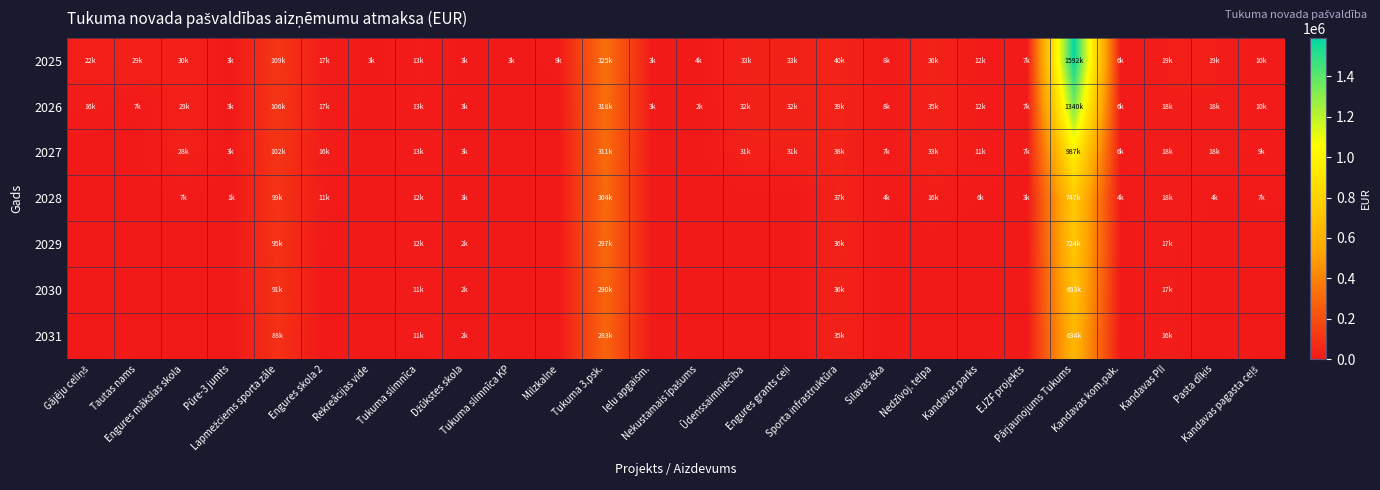

Reading left to right, extract all data points from this chart.

2025: Gājēju celiņš=22012.2	Tautas nams=29404.9	Engures mākslas skola=30405.8	Pūre-3 jumts=2811.6	Lapmežciems sporta zāle=109346.9	Engures skola 2=17175.4	Rekreācijas vide=2822.1	Tukuma slimnīca=13467.5	Džūkstes skola=2819.0	Tukuma slimnīca KP=2938.2	Milzkalne=8868.7	Tukuma 3.psk.=324509.5	Ielu apgaism.=3463.7	Nekustamais īpašums=3876.9	Ūdenssaimniecība=33126.1	Engures grants ceļi=33418.9	Sporta infrastruktūra=40265.6	Silavas ēka=7795.7	Nedzīvoj. telpa=36017.8	Kandavas parks=12046.2	EJZF projekts=7261.4	Pārjaunojums Tukums=1592019.7	Kandavas kom.pak.=5978.4	Kandavas PII=18955.6	Pasta dīķis=19154.4	Kandavas pagasta ceļš=9996.8
2026: Gājēju celiņš=16022.5	Tautas nams=7056.5	Engures mākslas skola=29192.4	Pūre-3 jumts=2774.1	Lapmežciems sporta zāle=105768.6	Engures skola 2=16503.5	Rekreācijas vide=0.0	Tukuma slimnīca=13023.1	Džūkstes skola=2737.9	Tukuma slimnīca KP=0.0	Milzkalne=0.0	Tukuma 3.psk.=317569.4	Ielu apgaism.=3371.8	Nekustamais īpašums=1878.0	Ūdenssaimniecība=31946.8	Engures grants ceļi=32285.9	Sporta infrastruktūra=39323.9	Silavas ēka=7523.8	Nedzīvoj. telpa=34749.8	Kandavas parks=11629.6	EJZF projekts=7009.6	Pārjaunojums Tukums=1340193.1	Kandavas kom.pak.=5788.9	Kandavas PII=18499.5	Pasta dīķis=18468.1	Kandavas pagasta ceļš=9709.6
2027: Gājēju celiņš=0.0	Tautas nams=0.0	Engures mākslas skola=27979.0	Pūre-3 jumts=2736.7	Lapmežciems sporta zāle=102190.4	Engures skola 2=15831.5	Rekreācijas vide=0.0	Tukuma slimnīca=12578.6	Džūkstes skola=2656.8	Tukuma slimnīca KP=0.0	Milzkalne=0.0	Tukuma 3.psk.=310629.3	Ielu apgaism.=0.0	Nekustamais īpašums=0.0	Ūdenssaimniecība=30767.4	Engures grants ceļi=31153.0	Sporta infrastruktūra=38382.2	Silavas ēka=7251.9	Nedzīvoj. telpa=33481.9	Kandavas parks=11213.0	EJZF projekts=6757.7	Pārjaunojums Tukums=986958.4	Kandavas kom.pak.=5599.5	Kandavas PII=18043.4	Pasta dīķis=17781.8	Kandavas pagasta ceļš=9422.5
2028: Gājēju celiņš=0.0	Tautas nams=0.0	Engures mākslas skola=6845.5	Pūre-3 jumts=1341.9	Lapmežciems sporta zāle=98612.2	Engures skola 2=11495.9	Rekreācijas vide=0.0	Tukuma slimnīca=12134.2	Džūkstes skola=2575.8	Tukuma slimnīca KP=0.0	Milzkalne=0.0	Tukuma 3.psk.=303689.2	Ielu apgaism.=0.0	Nekustamais īpašums=0.0	Ūdenssaimniecība=0.0	Engures grants ceļi=0.0	Sporta infrastruktūra=37440.5	Silavas ēka=3558.0	Nedzīvoj. telpa=16424.0	Kandavas parks=5502.3	EJZF projekts=3315.9	Pārjaunojums Tukums=746734.6	Kandavas kom.pak.=4093.1	Kandavas PII=17587.2	Pasta dīķis=4402.6	Kandavas pagasta ceļš=6905.4
2029: Gājēju celiņš=0.0	Tautas nams=0.0	Engures mākslas skola=0.0	Pūre-3 jumts=0.0	Lapmežciems sporta zāle=95034.0	Engures skola 2=0.0	Rekreācijas vide=0.0	Tukuma slimnīca=11689.8	Džūkstes skola=2494.7	Tukuma slimnīca KP=0.0	Milzkalne=0.0	Tukuma 3.psk.=296749.0	Ielu apgaism.=0.0	Nekustamais īpašums=0.0	Ūdenssaimniecība=0.0	Engures grants ceļi=0.0	Sporta infrastruktūra=36498.8	Silavas ēka=0.0	Nedzīvoj. telpa=0.0	Kandavas parks=0.0	EJZF projekts=0.0	Pārjaunojums Tukums=723672.6	Kandavas kom.pak.=0.0	Kandavas PII=17131.1	Pasta dīķis=0.0	Kandavas pagasta ceļš=0.0
2030: Gājēju celiņš=0.0	Tautas nams=0.0	Engures mākslas skola=0.0	Pūre-3 jumts=0.0	Lapmežciems sporta zāle=91455.8	Engures skola 2=0.0	Rekreācijas vide=0.0	Tukuma slimnīca=11245.4	Džūkstes skola=2413.6	Tukuma slimnīca KP=0.0	Milzkalne=0.0	Tukuma 3.psk.=289808.9	Ielu apgaism.=0.0	Nekustamais īpašums=0.0	Ūdenssaimniecība=0.0	Engures grants ceļi=0.0	Sporta infrastruktūra=35557.1	Silavas ēka=0.0	Nedzīvoj. telpa=0.0	Kandavas parks=0.0	EJZF projekts=0.0	Pārjaunojums Tukums=692546.6	Kandavas kom.pak.=0.0	Kandavas PII=16675.0	Pasta dīķis=0.0	Kandavas pagasta ceļš=0.0
2031: Gājēju celiņš=0.0	Tautas nams=0.0	Engures mākslas skola=0.0	Pūre-3 jumts=0.0	Lapmežciems sporta zāle=87877.6	Engures skola 2=0.0	Rekreācijas vide=0.0	Tukuma slimnīca=10801.0	Džūkstes skola=2332.6	Tukuma slimnīca KP=0.0	Milzkalne=0.0	Tukuma 3.psk.=282868.8	Ielu apgaism.=0.0	Nekustamais īpašums=0.0	Ūdenssaimniecība=0.0	Engures grants ceļi=0.0	Sporta infrastruktūra=34615.4	Silavas ēka=0.0	Nedzīvoj. telpa=0.0	Kandavas parks=0.0	EJZF projekts=0.0	Pārjaunojums Tukums=633814.1	Kandavas kom.pak.=0.0	Kandavas PII=16218.9	Pasta dīķis=0.0	Kandavas pagasta ceļš=0.0